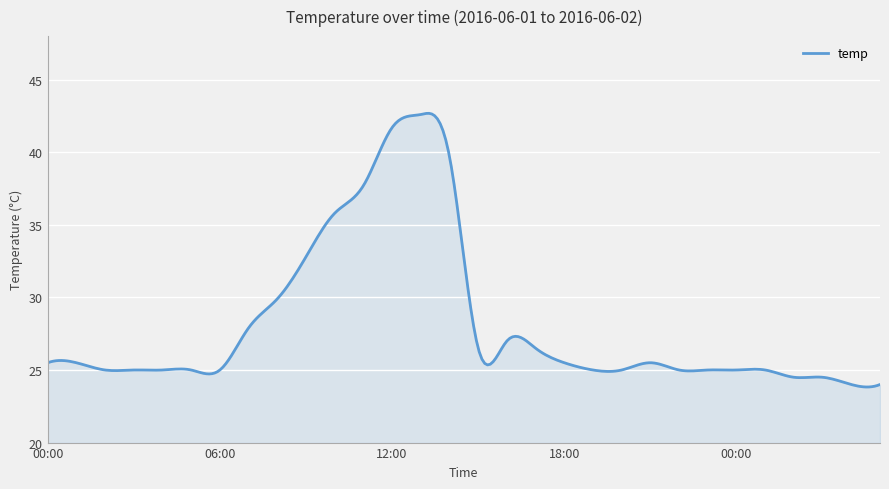

What is the maximum value shown in the chart?

42.7